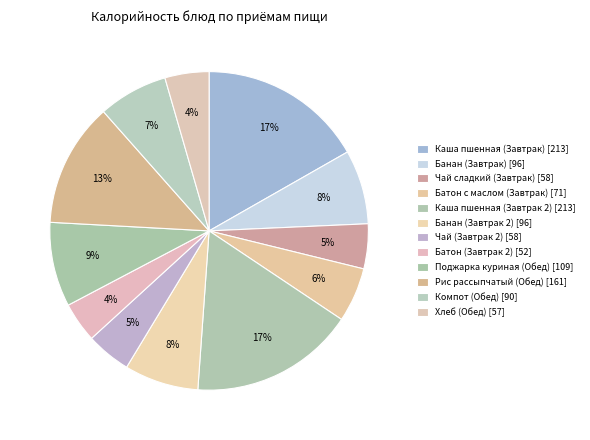

How many segments does this pie chart have?

12